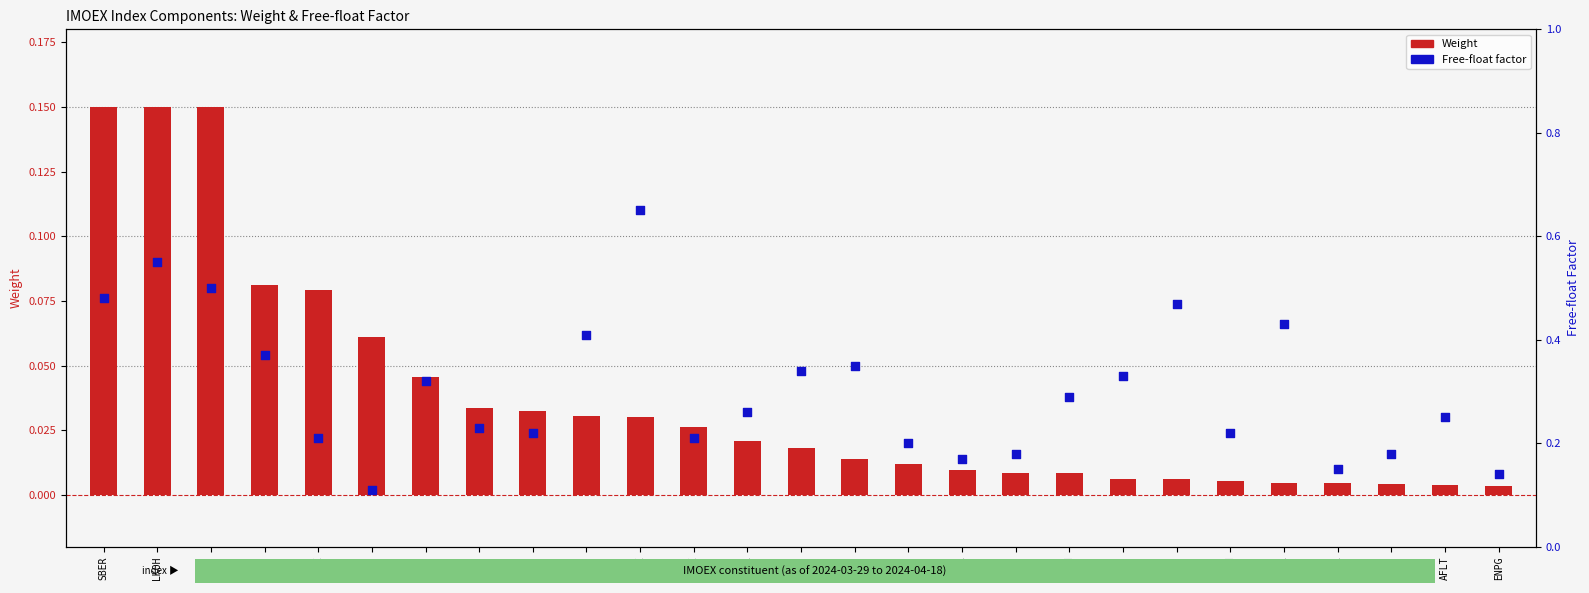

What is the total value across all series at LKOH?

0.7